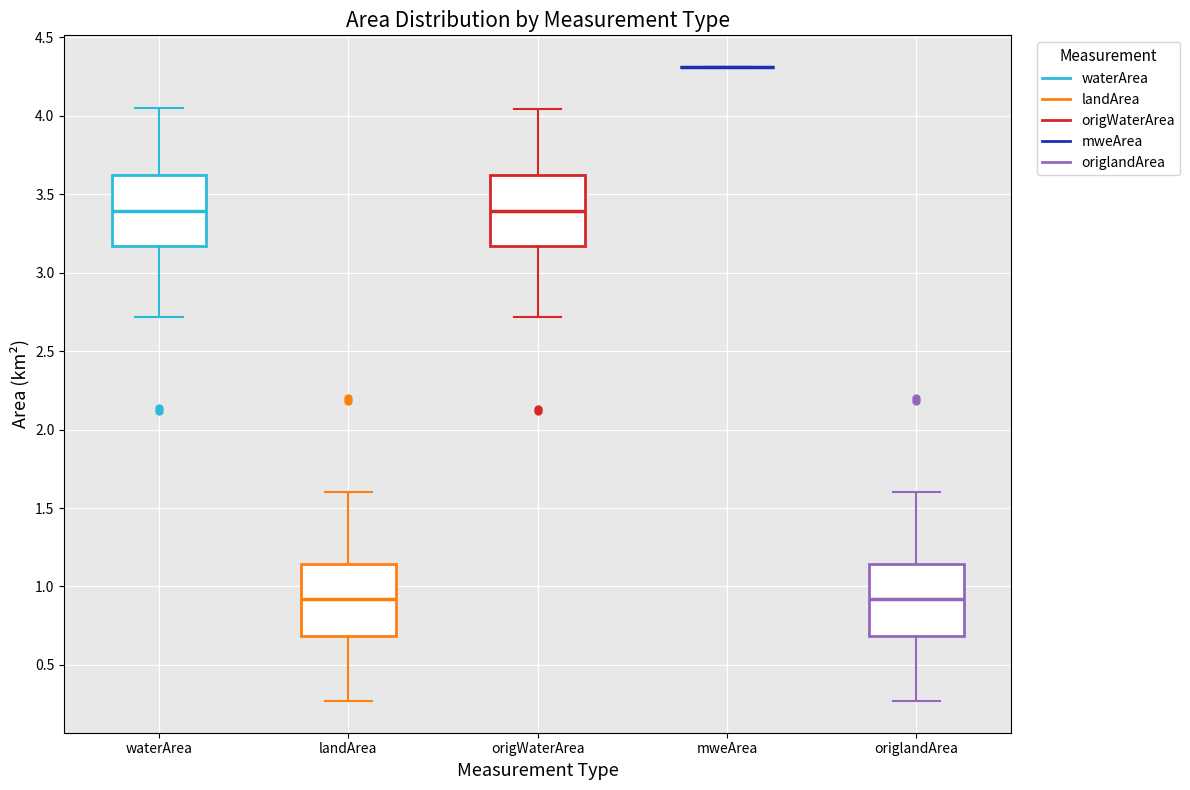

Reading left to right, transcribe this box plot: for each box, give where its median line is, the range the box spans, and where its two whiskers end, as read against the y-axis. The values are not printed on the chart, so give them approximately, as read against the axis.

waterArea: median 3.40, box 3.15 to 3.60, whiskers 2.70 to 4.05
landArea: median 0.90, box 0.70 to 1.15, whiskers 0.25 to 1.60
origWaterArea: median 3.40, box 3.15 to 3.60, whiskers 2.70 to 4.05
mweArea: box collapsed to a line at 4.30, whiskers 4.30 to 4.30
origlandArea: median 0.90, box 0.70 to 1.15, whiskers 0.25 to 1.60